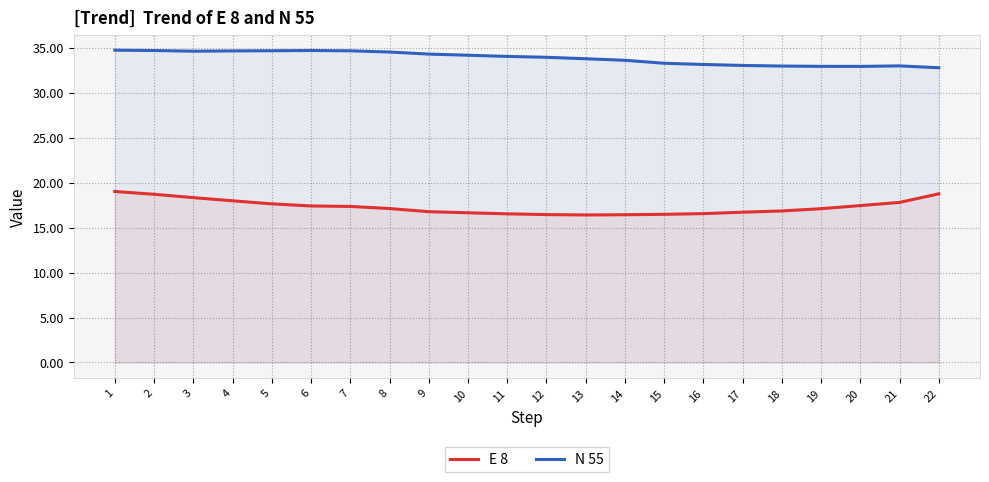

What is the value of the N 55 point at the 17th from the left?

33.0